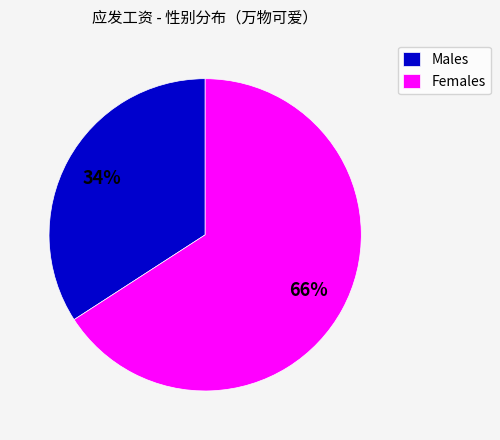

Is Females the majority of the pie?

Yes